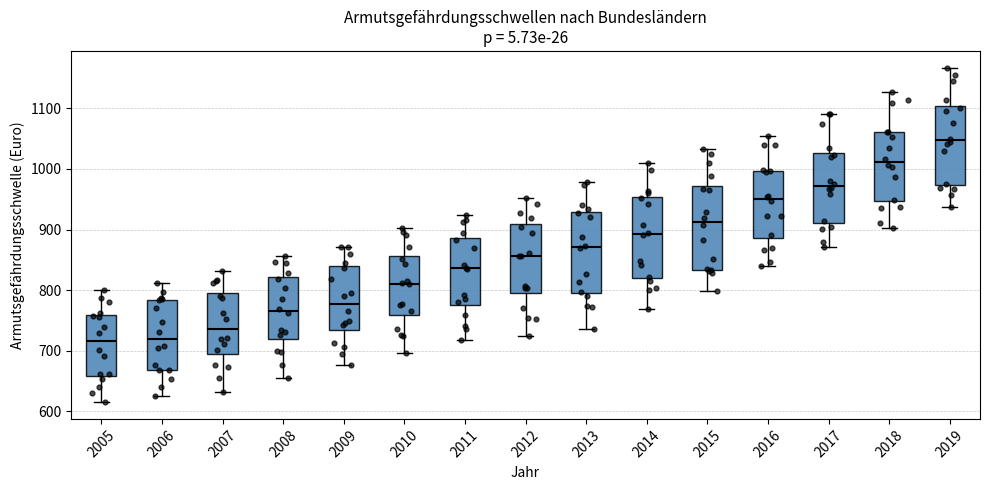

Reading left to right, read every box against the y-axis: the position of its median line, the range the box covers, and the ends of its whiskers. The values are not printed on the chart, so give them approximately, as read against the axis.

2005: median 720, box 660 to 760, whiskers 620 to 800
2006: median 720, box 670 to 780, whiskers 630 to 810
2007: median 740, box 700 to 800, whiskers 630 to 830
2008: median 770, box 720 to 820, whiskers 650 to 860
2009: median 780, box 740 to 840, whiskers 680 to 870
2010: median 810, box 760 to 860, whiskers 700 to 900
2011: median 840, box 780 to 890, whiskers 720 to 920
2012: median 860, box 790 to 910, whiskers 720 to 950
2013: median 870, box 800 to 930, whiskers 740 to 980
2014: median 890, box 820 to 950, whiskers 770 to 1010
2015: median 910, box 830 to 970, whiskers 800 to 1030
2016: median 950, box 890 to 1000, whiskers 840 to 1050
2017: median 970, box 910 to 1030, whiskers 870 to 1090
2018: median 1010, box 950 to 1060, whiskers 900 to 1130
2019: median 1050, box 970 to 1100, whiskers 940 to 1170